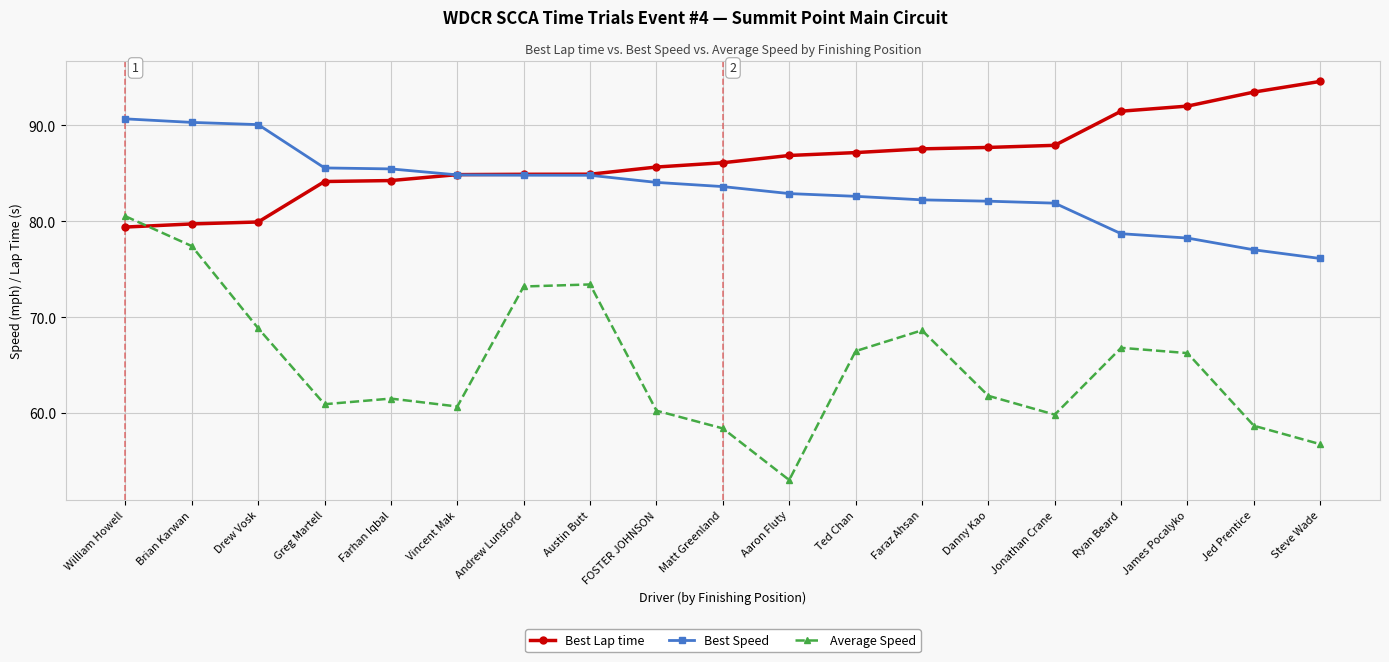

Is it true that Best Lap time equals 39.0 at Matt Greenland?

False